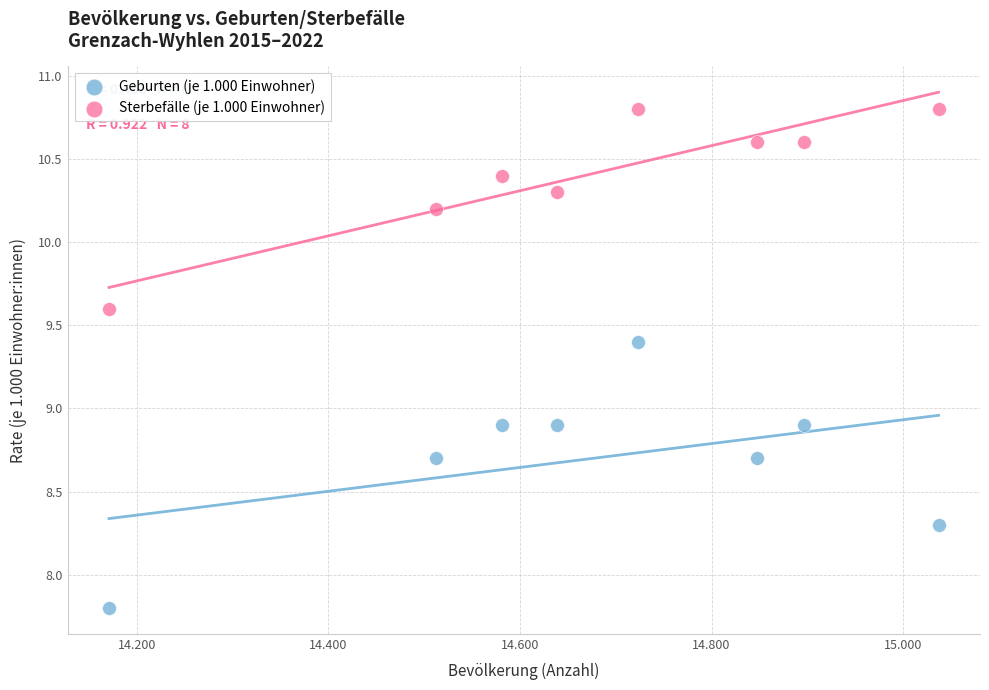

In the Geburten (je 1.000 Einwohner) series, what Y value is closest to 8?

7.8